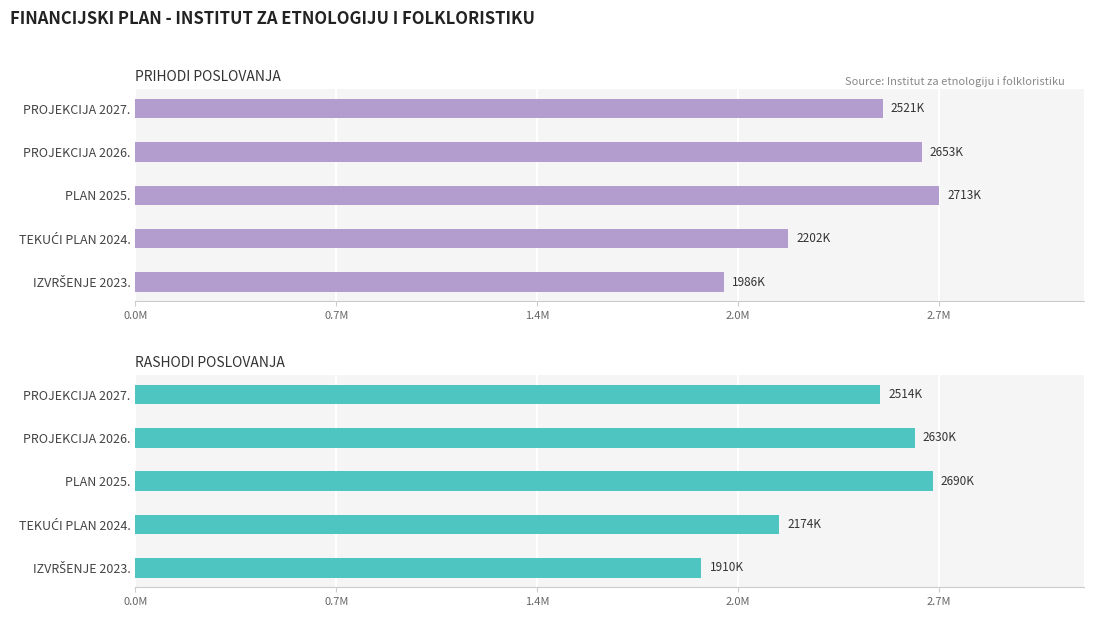

At how many categories does at least one series exceed 1939087?

5